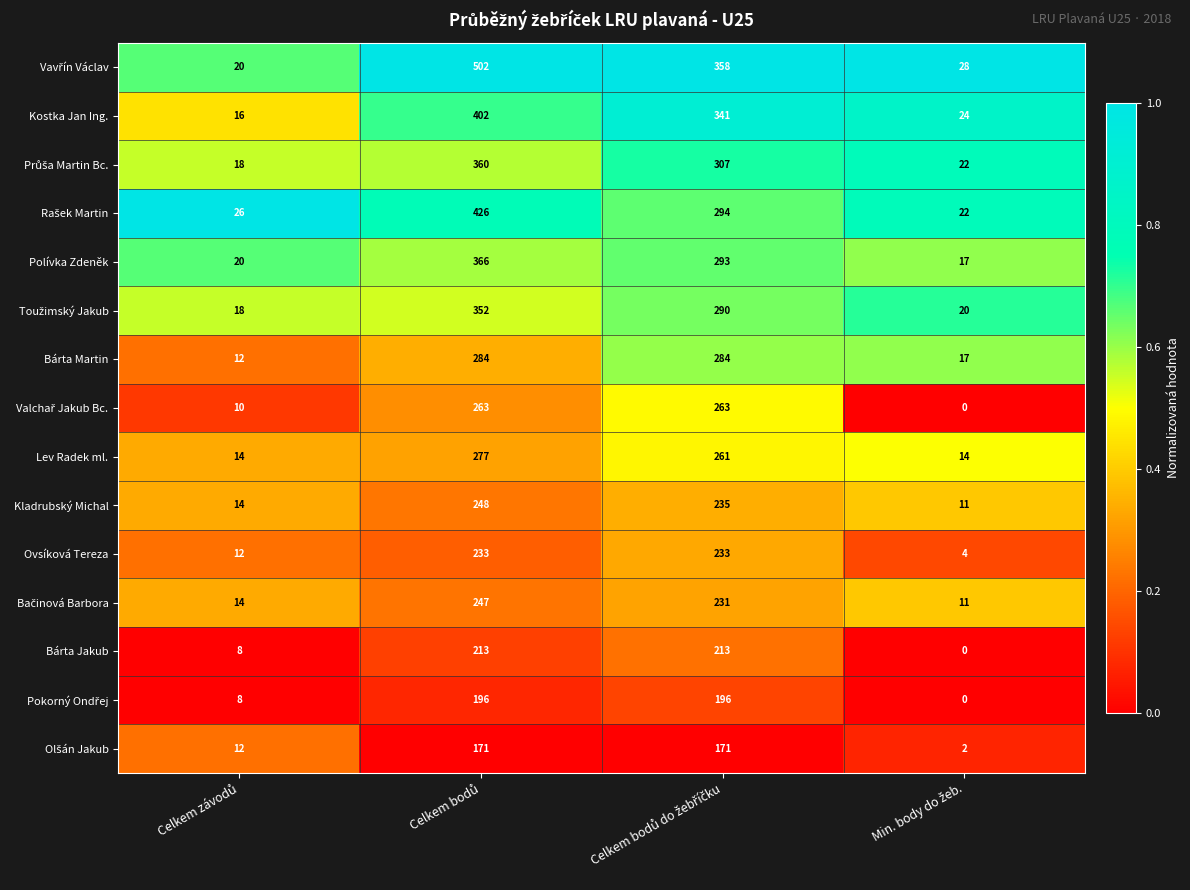

What is the average value of the Bárta Martin series?

149